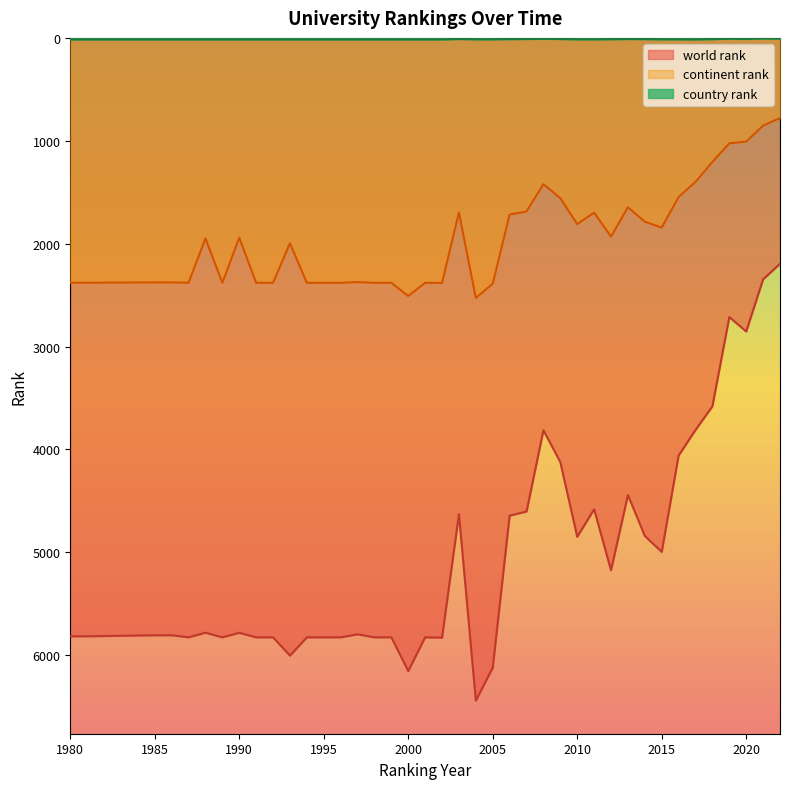

Which label corresponds to the smallest value in the chart?

2021